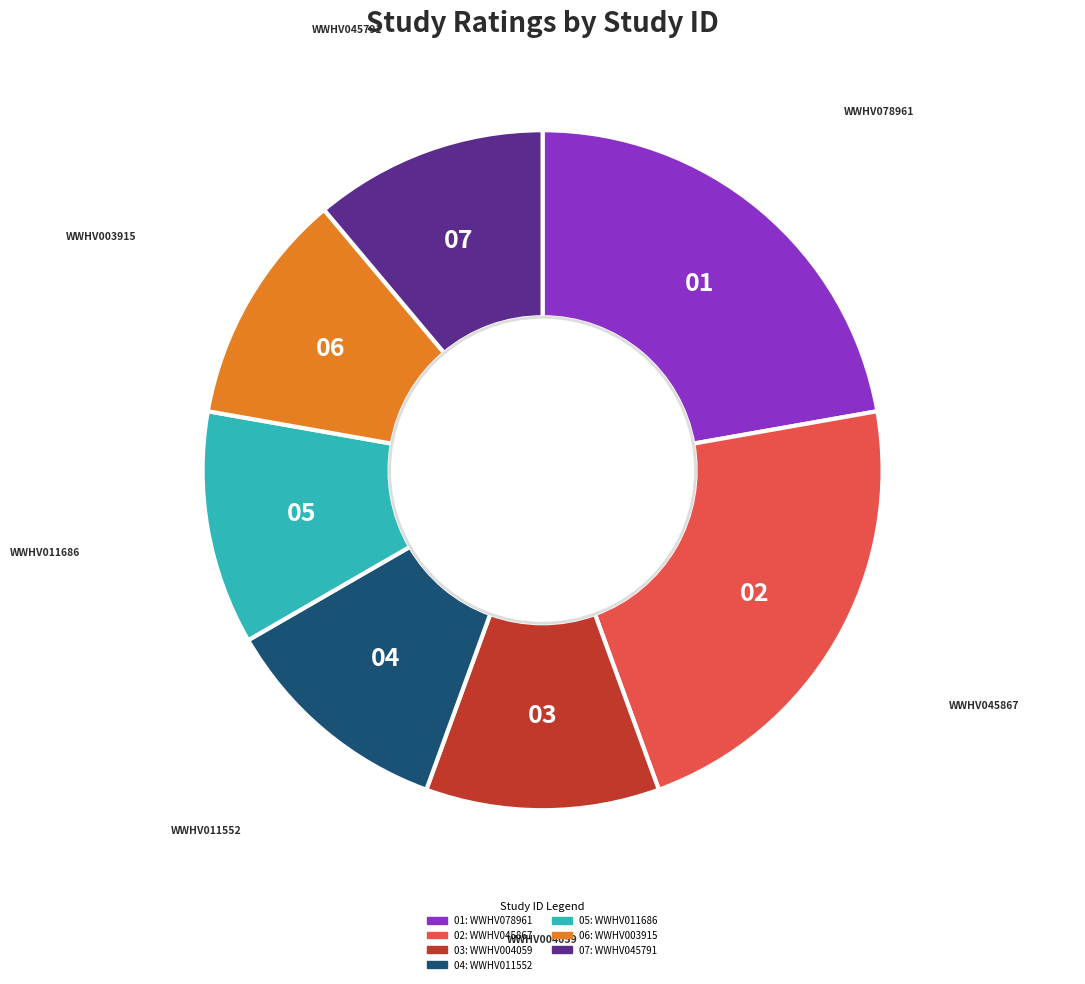

Is there any slice that represents more than half of the pie?

No